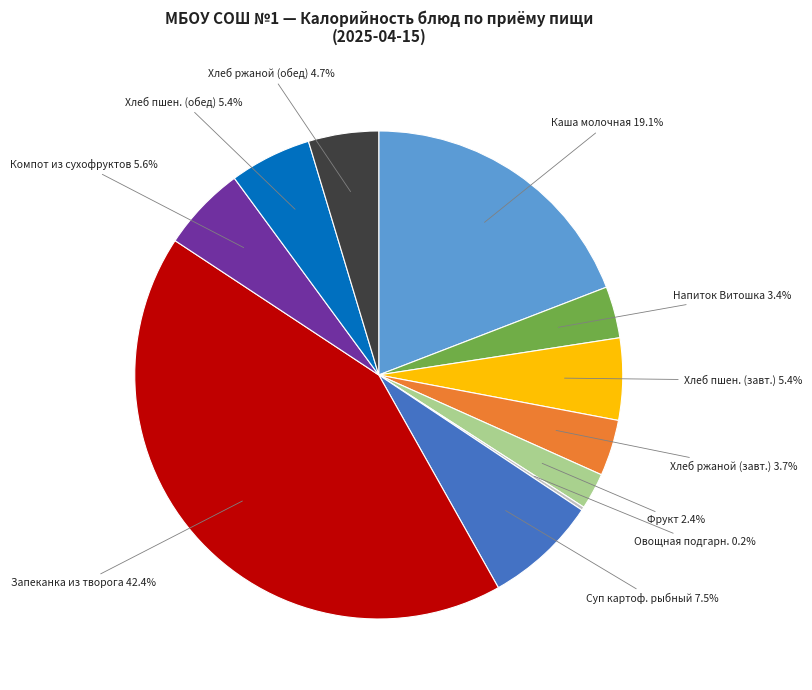

What percentage is NOT represented by Хлеб ржаной (обед)?

95.3%